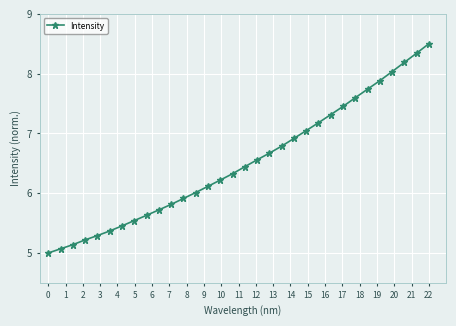

What is the smallest value displayed?

5.0